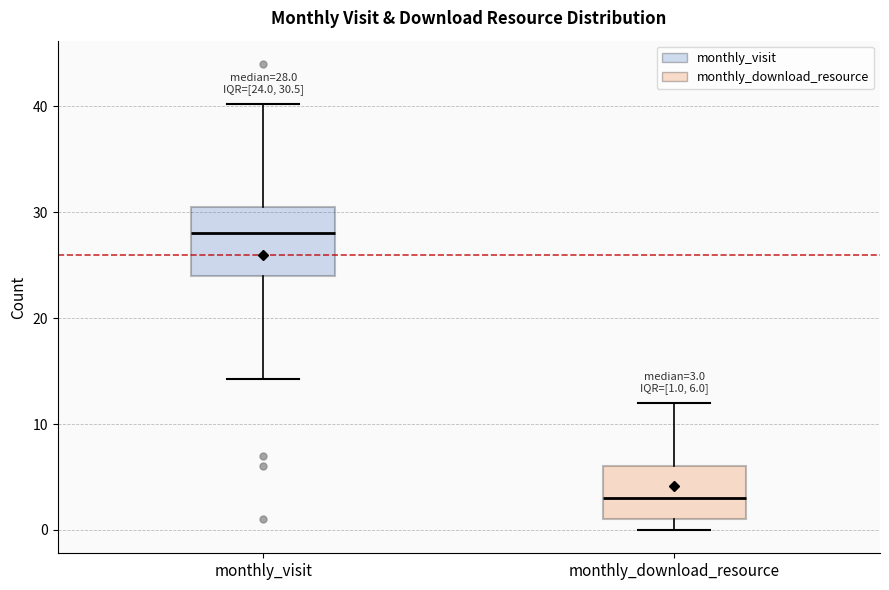

Which box is the tallest, from its lower edge to its upper edge?

monthly_visit